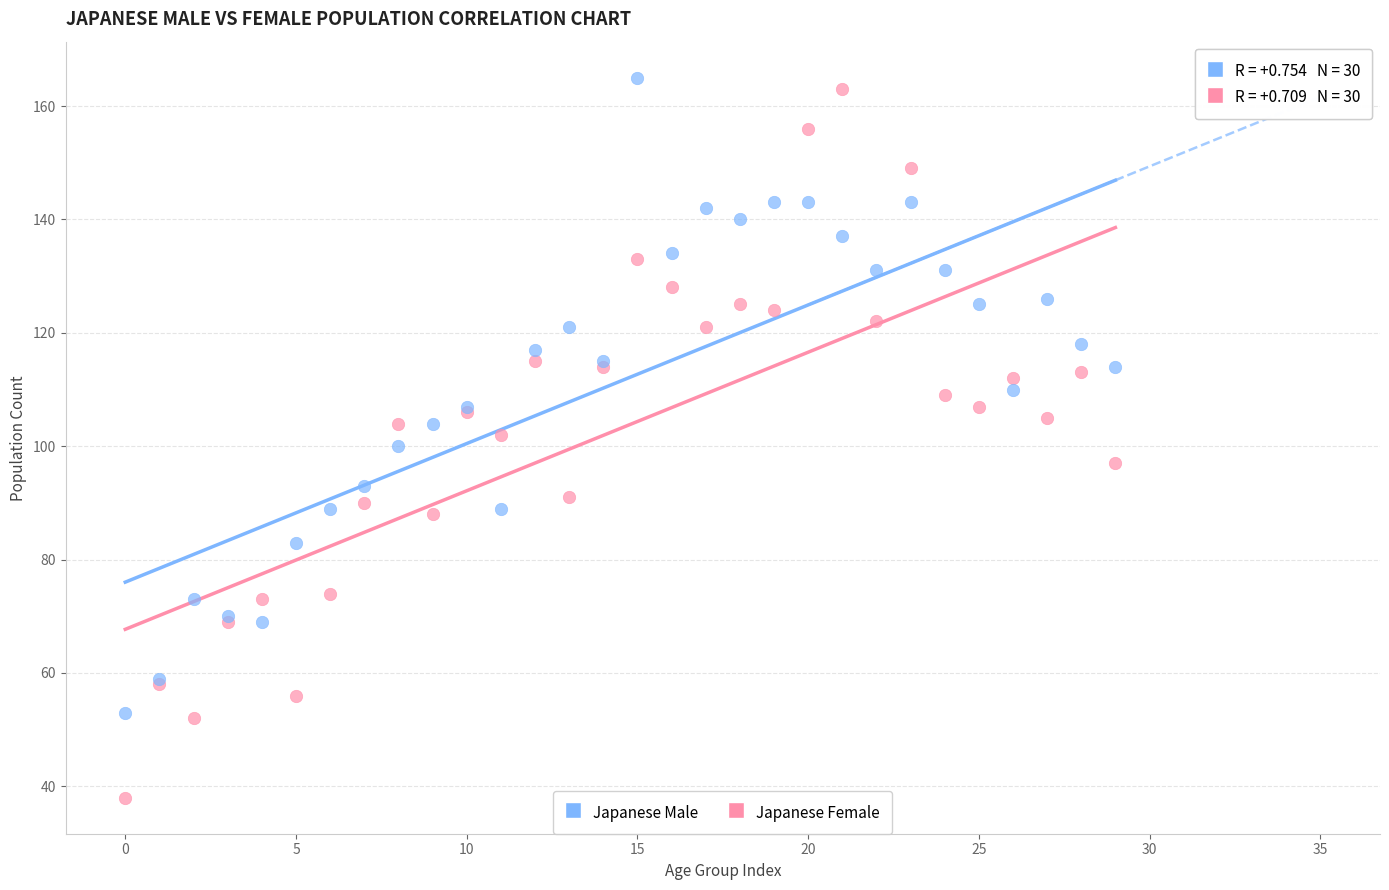

Which series reaches the minimum Y coordinate?

Japanese Female